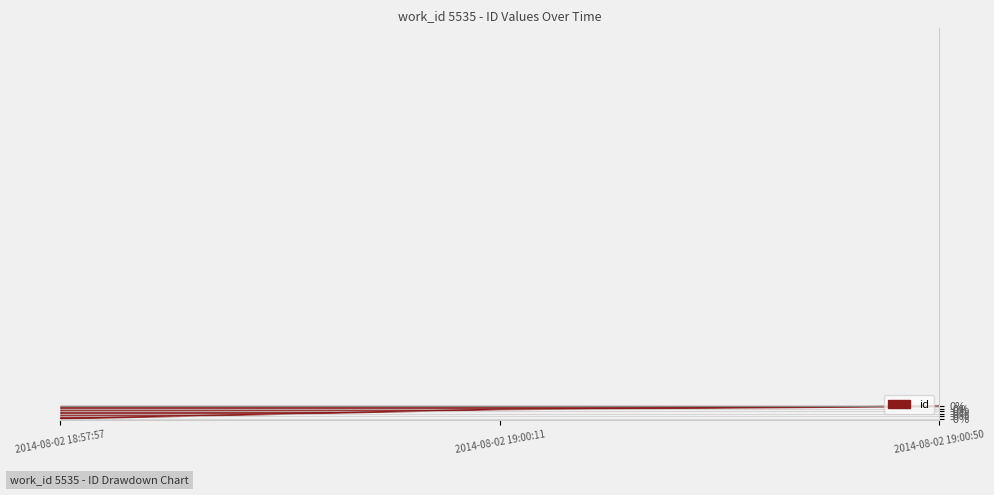

The value at 2014-08-02 19:00:11 is -0.0. True or false?

True